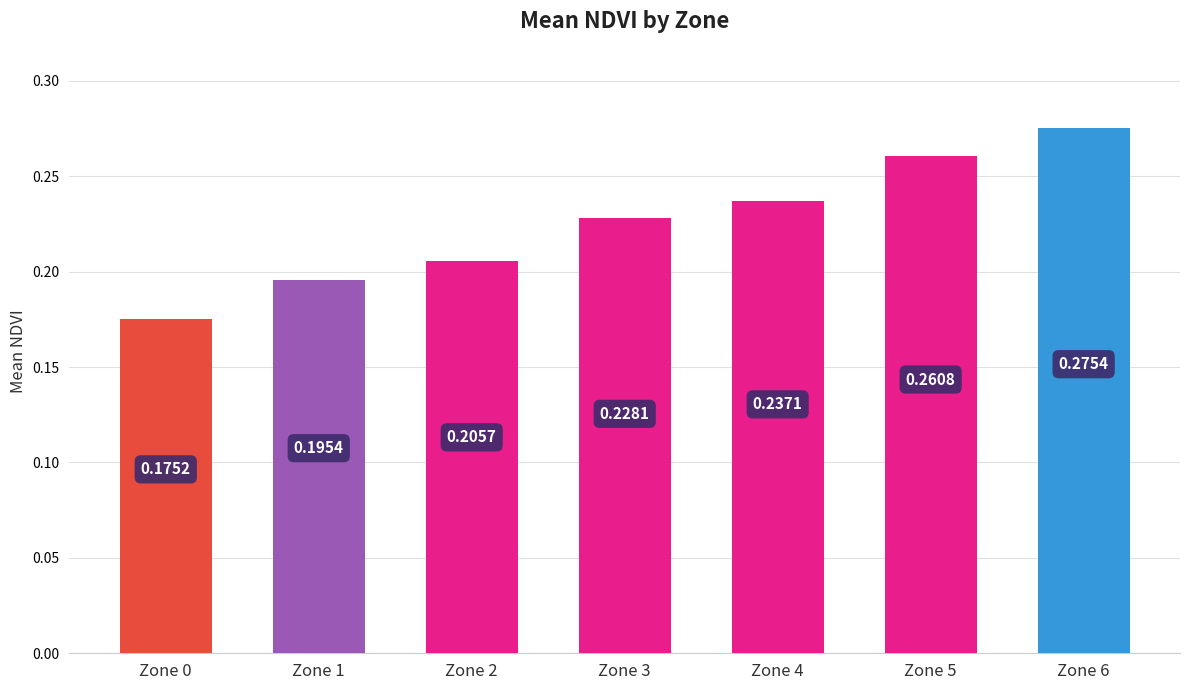

Is it true that the value at Zone 6 is 0.4?

False